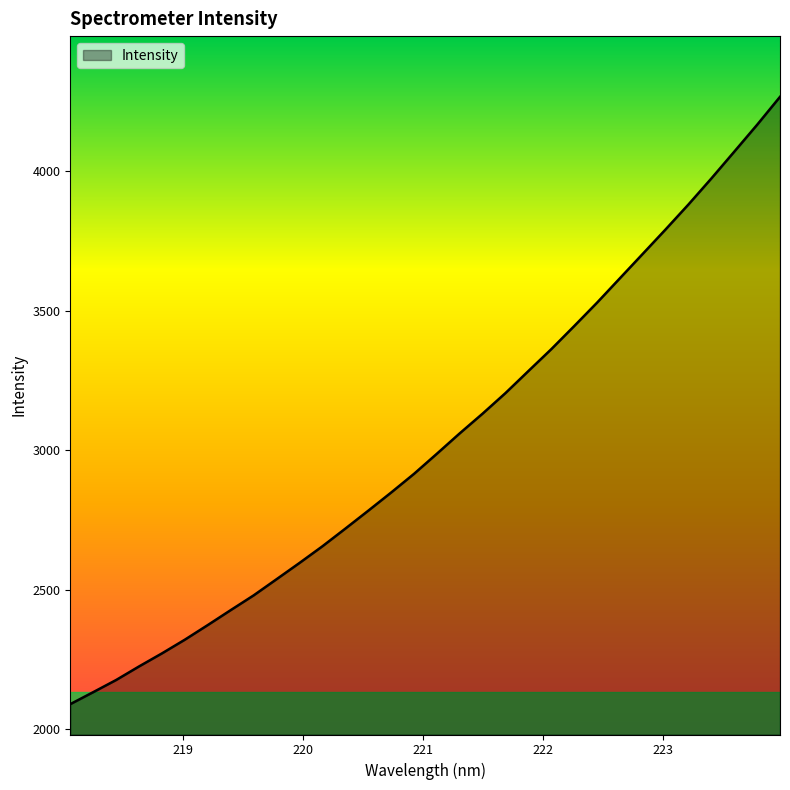

True or false: the data has more than 2 interior local peaks.

False